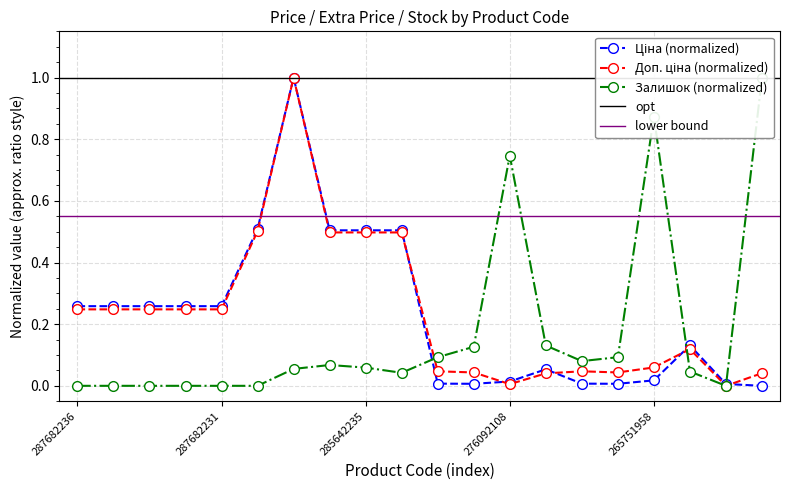

The Залишок series shows 0.0 at 287682235. True or false?

True